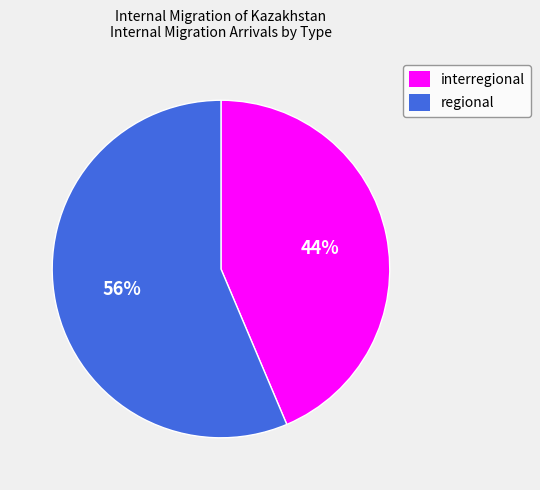

Does interregional account for over 50% of the chart?

No